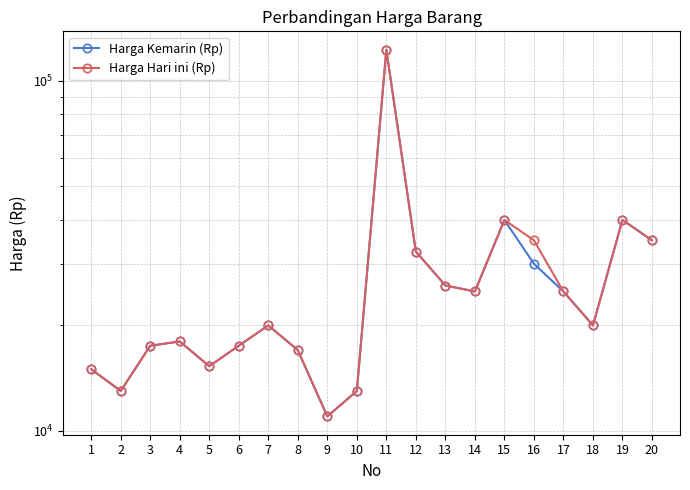

True or false: Harga Hari ini (Rp) and Harga Kemarin (Rp) intersect in this chart.

False